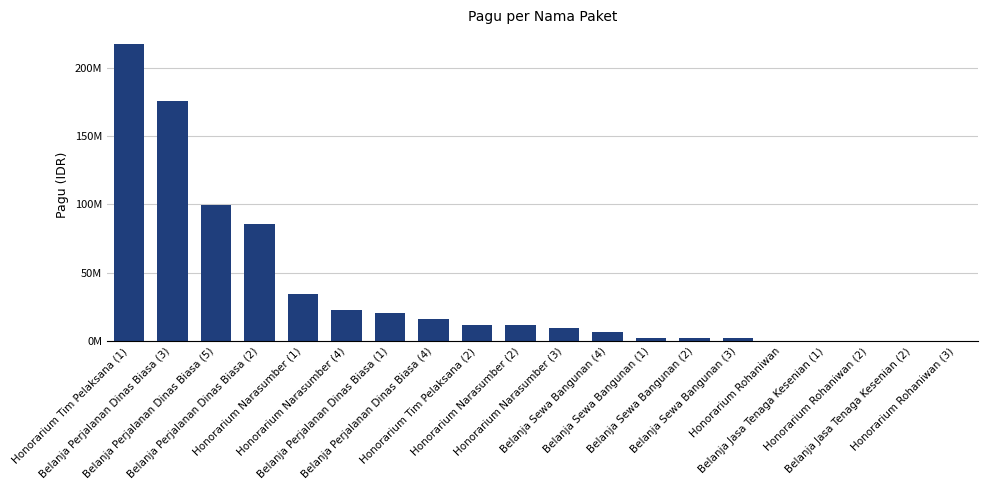

Rank the categories by value from lowest to highest.

Honorarium Rohaniwan, Belanja Jasa Tenaga Kesenian (1), Honorarium Rohaniwan (2), Belanja Jasa Tenaga Kesenian (2), Honorarium Rohaniwan (3), Belanja Sewa Bangunan (1), Belanja Sewa Bangunan (2), Belanja Sewa Bangunan (3), Belanja Sewa Bangunan (4), Honorarium Narasumber (3), Honorarium Narasumber (2), Honorarium Tim Pelaksana (2), Belanja Perjalanan Dinas Biasa (4), Belanja Perjalanan Dinas Biasa (1), Honorarium Narasumber (4), Honorarium Narasumber (1), Belanja Perjalanan Dinas Biasa (2), Belanja Perjalanan Dinas Biasa (5), Belanja Perjalanan Dinas Biasa (3), Honorarium Tim Pelaksana (1)